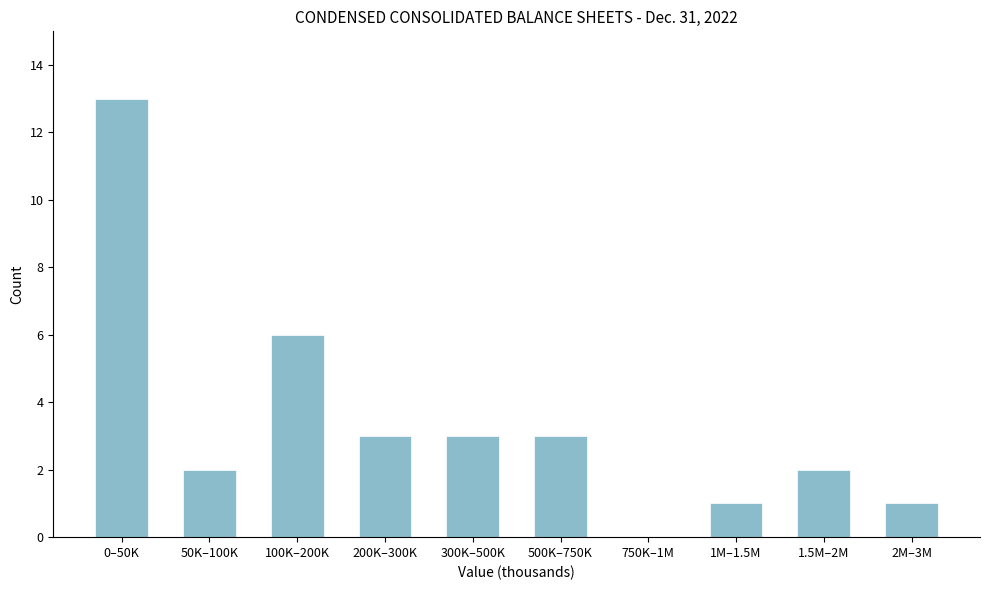

Reading left to right, list all the values displayed in this chart.

0–50K=13	50K–100K=2	100K–200K=6	200K–300K=3	300K–500K=3	500K–750K=3	750K–1M=0	1M–1.5M=1	1.5M–2M=2	2M–3M=1